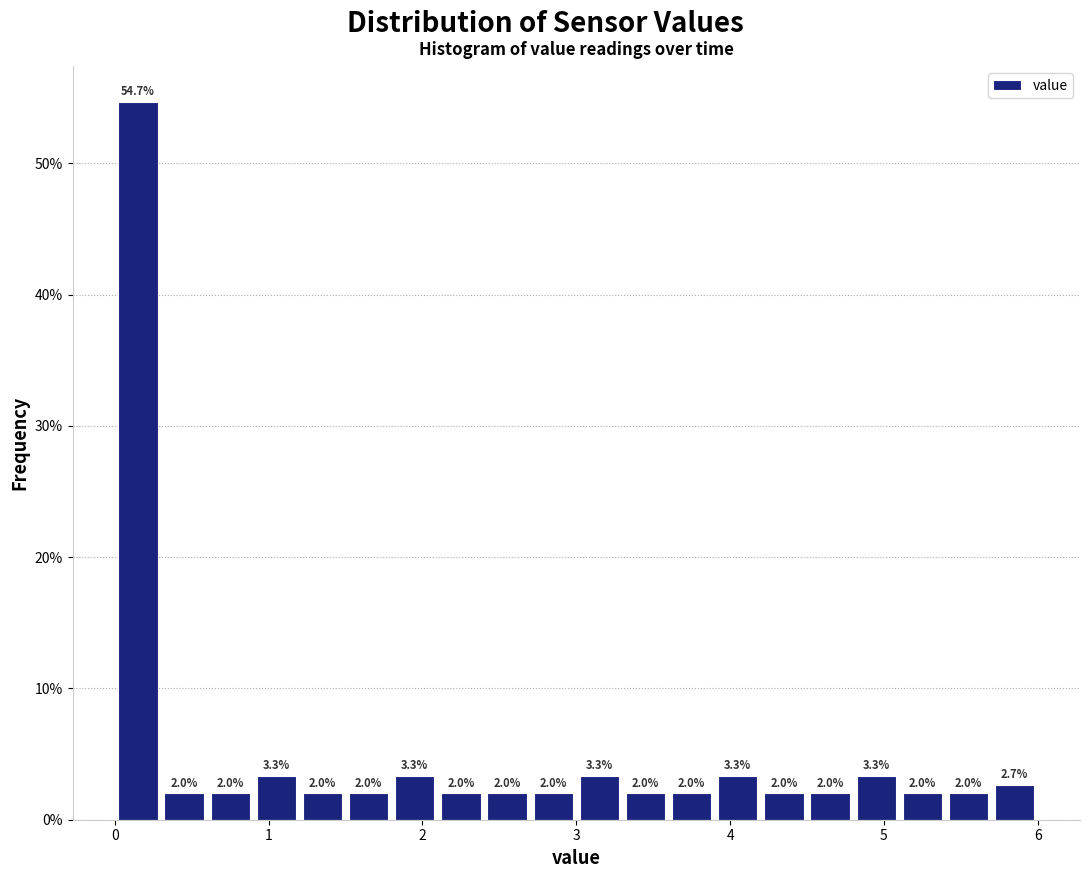

Read against the x-axis, roughly where is the centre of the tallest bar?

0.2